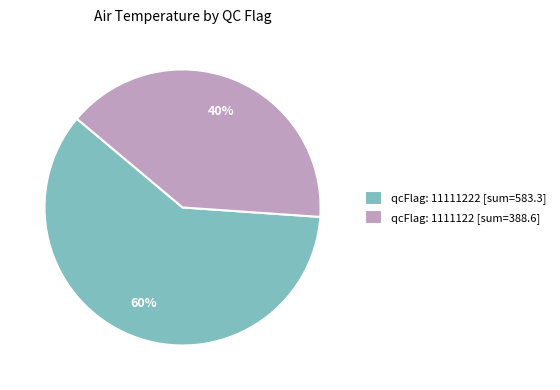

What is the smallest slice in the pie chart?

qcFlag: 1111122 [sum=388.6]